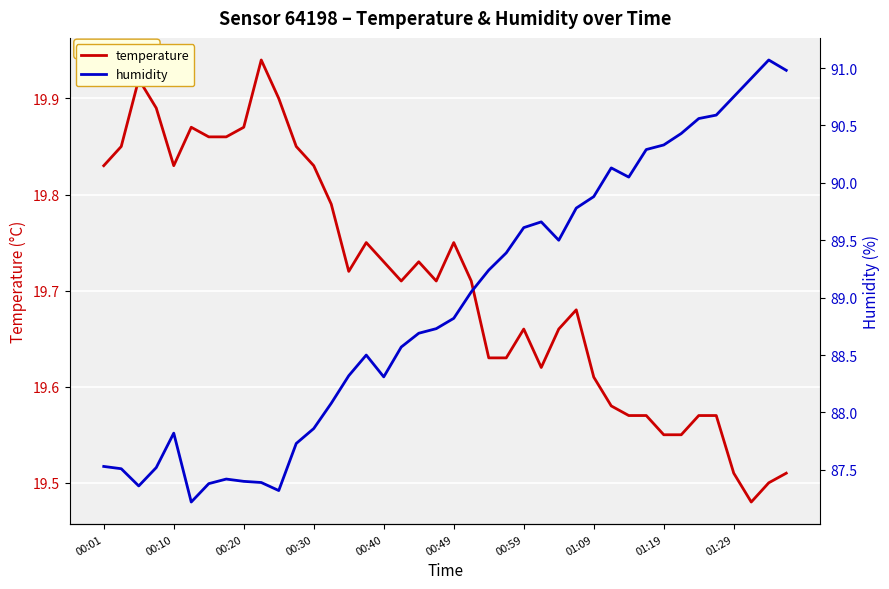

What are all the series names shown in the legend?

temperature, humidity